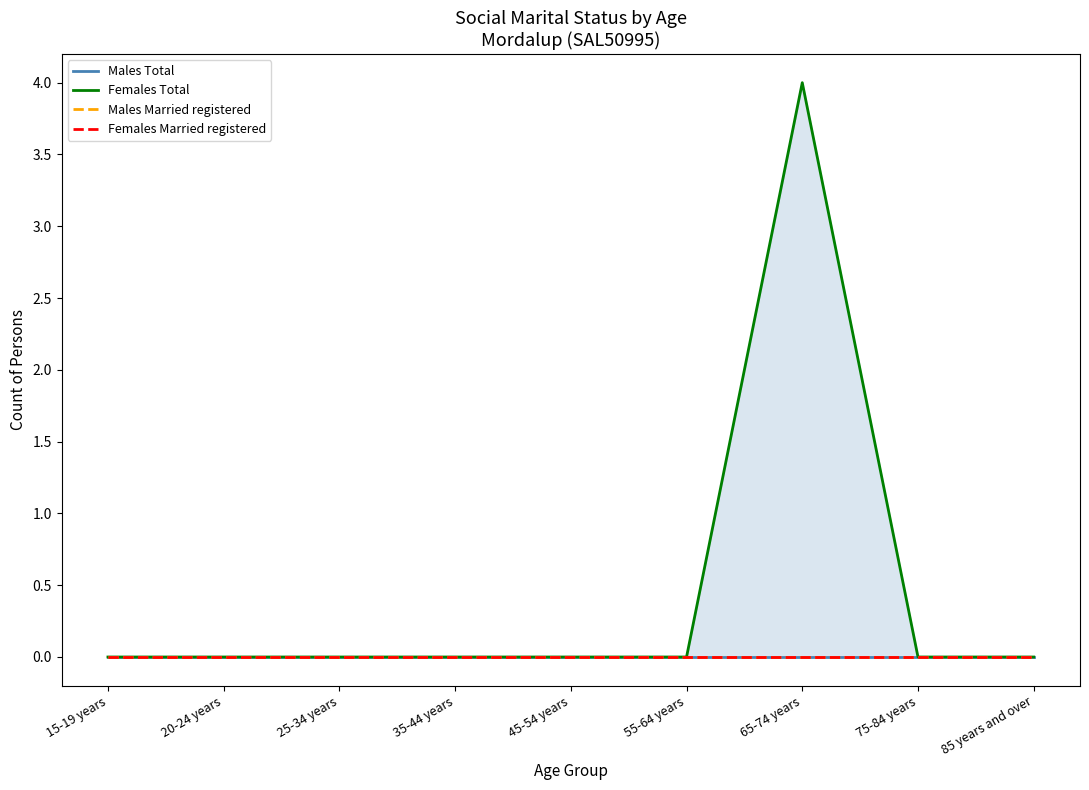

What position from the right is 65-74 years?

3